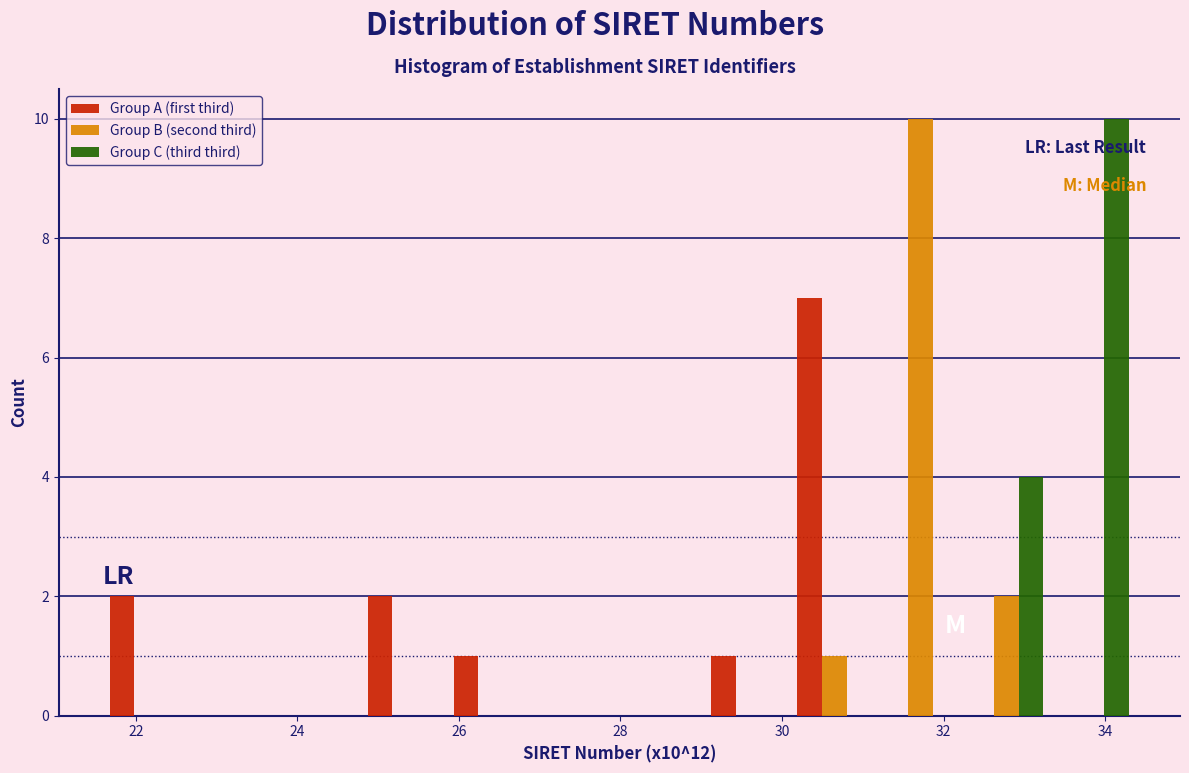

Reading left to right, transcribe this chart: for each range on the x-axis, give the height of each series' bar. Neither the bar edges nor the heights are printed on the chart, so give them approximately, as read against the axes.

21.6 to 22.6: Group A (first third)=2	Group B (second third)=0	Group C (third third)=0
22.6 to 23.8: Group A (first third)=0	Group B (second third)=0	Group C (third third)=0
23.8 to 24.8: Group A (first third)=0	Group B (second third)=0	Group C (third third)=0
24.8 to 25.8: Group A (first third)=2	Group B (second third)=0	Group C (third third)=0
25.8 to 27.0: Group A (first third)=1	Group B (second third)=0	Group C (third third)=0
27.0 to 28.0: Group A (first third)=0	Group B (second third)=0	Group C (third third)=0
28.0 to 29.0: Group A (first third)=0	Group B (second third)=0	Group C (third third)=0
29.0 to 30.2: Group A (first third)=1	Group B (second third)=0	Group C (third third)=0
30.2 to 31.2: Group A (first third)=7	Group B (second third)=1	Group C (third third)=0
31.2 to 32.2: Group A (first third)=0	Group B (second third)=10	Group C (third third)=0
32.2 to 33.4: Group A (first third)=0	Group B (second third)=2	Group C (third third)=4
33.4 to 34.4: Group A (first third)=0	Group B (second third)=0	Group C (third third)=10